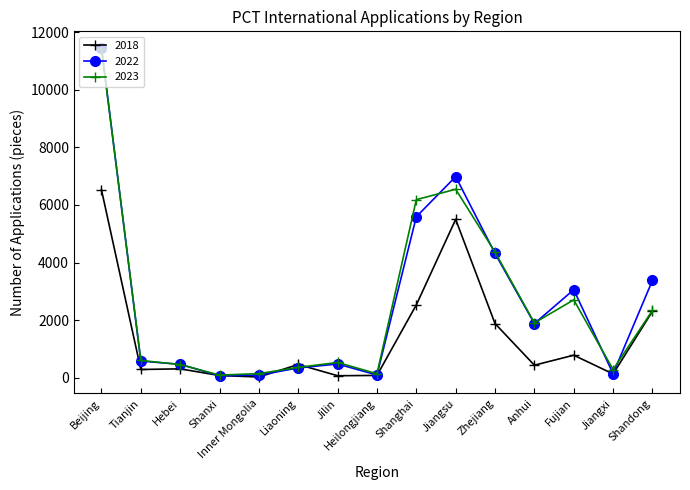

What position from the left is Liaoning?

6